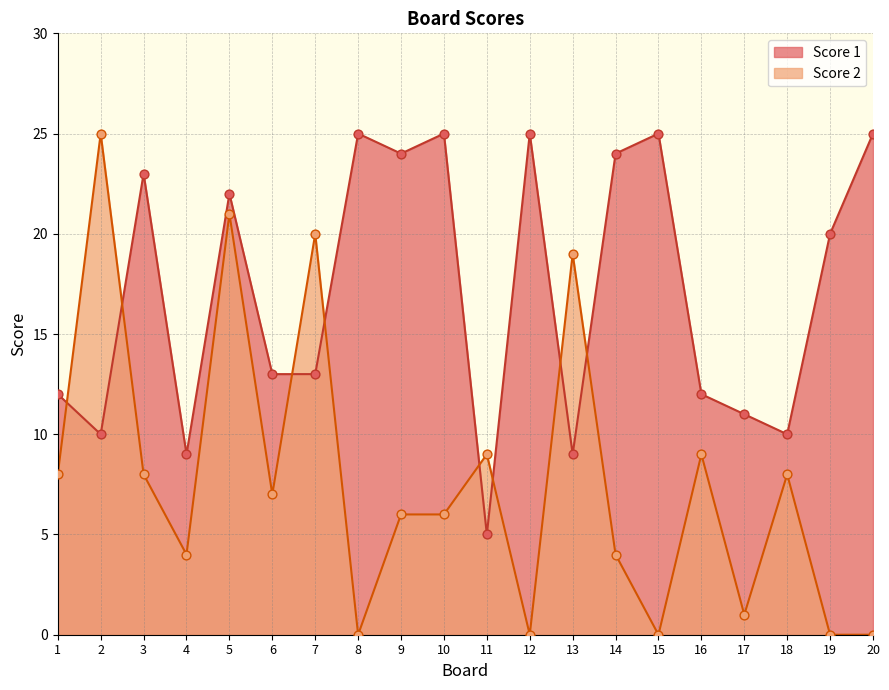

Is the value of Score 2 at 13 greater than the value of Score 1 at 8?

No